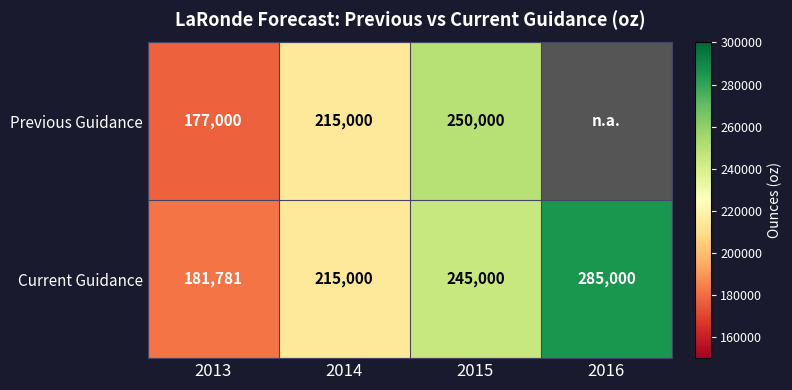

List the labels in order of Current Guidance value, largest first.

2016, 2015, 2014, 2013